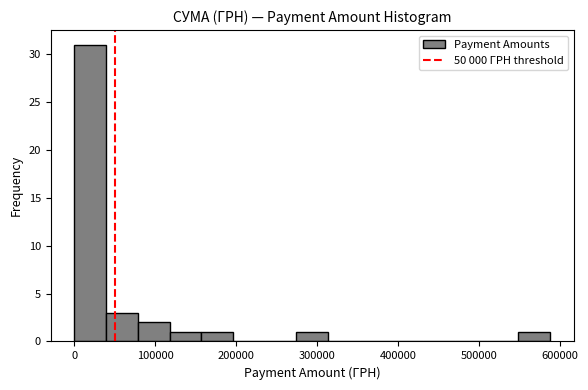

Read against the x-axis, roughly where is the centre of the tallest bar?

20000